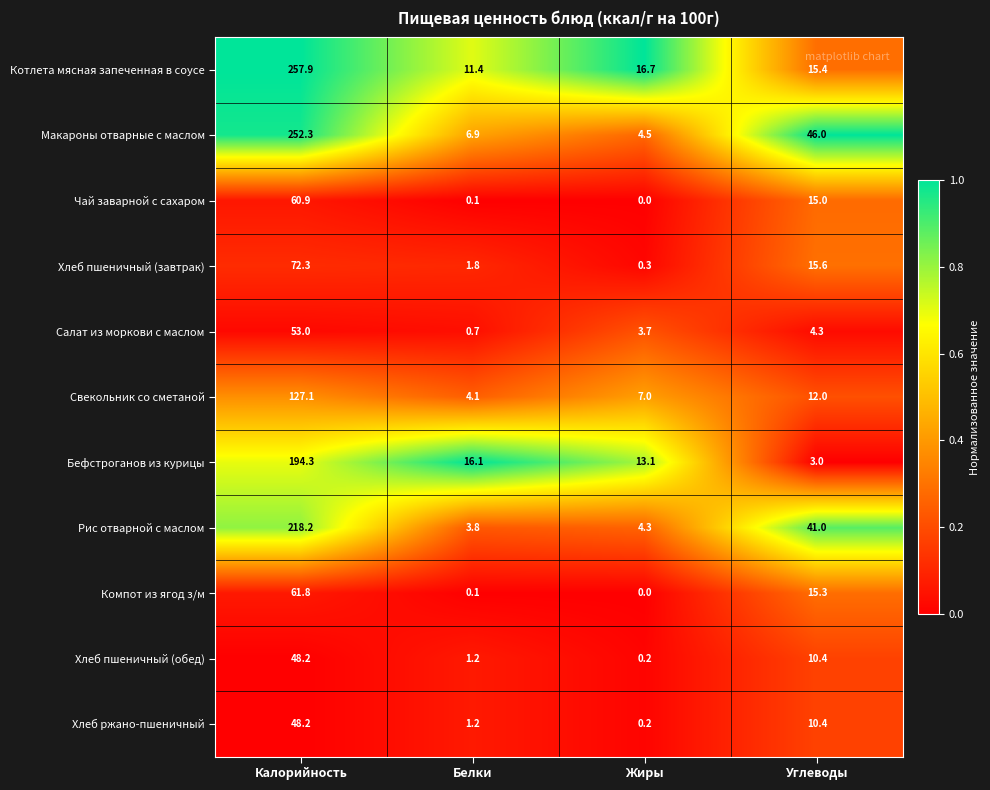

What is the total value across all series at Калорийность?

1394.2